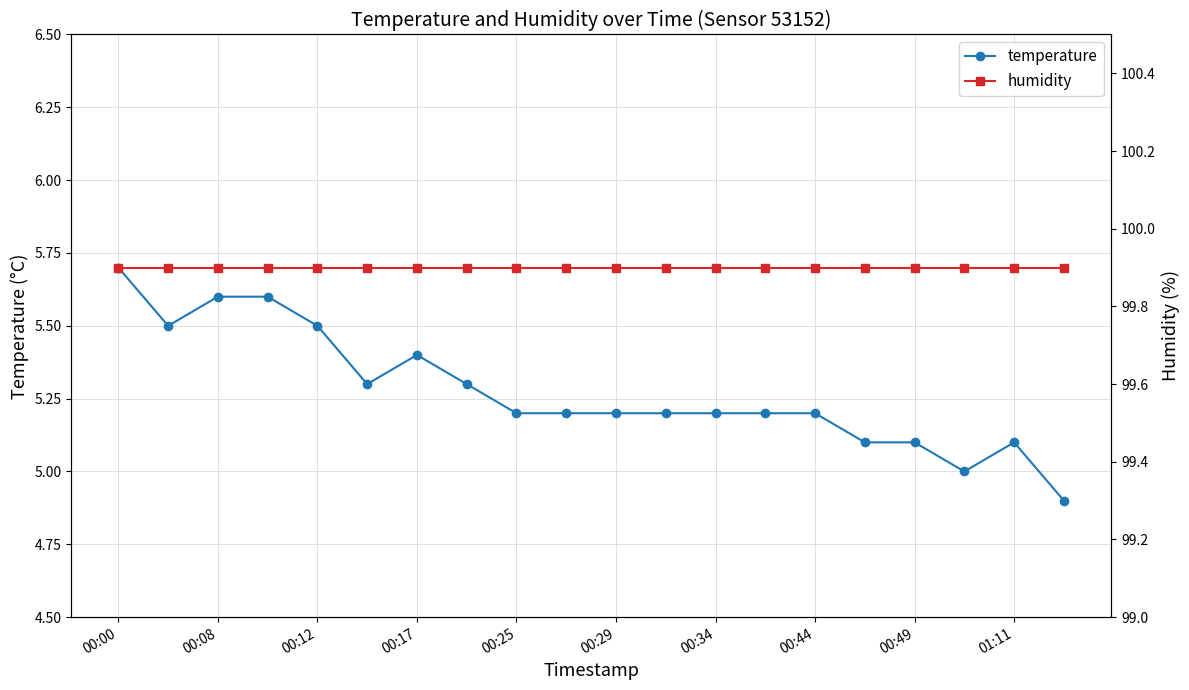

True or false: temperature has a value of 3.6 at 00:00.

False